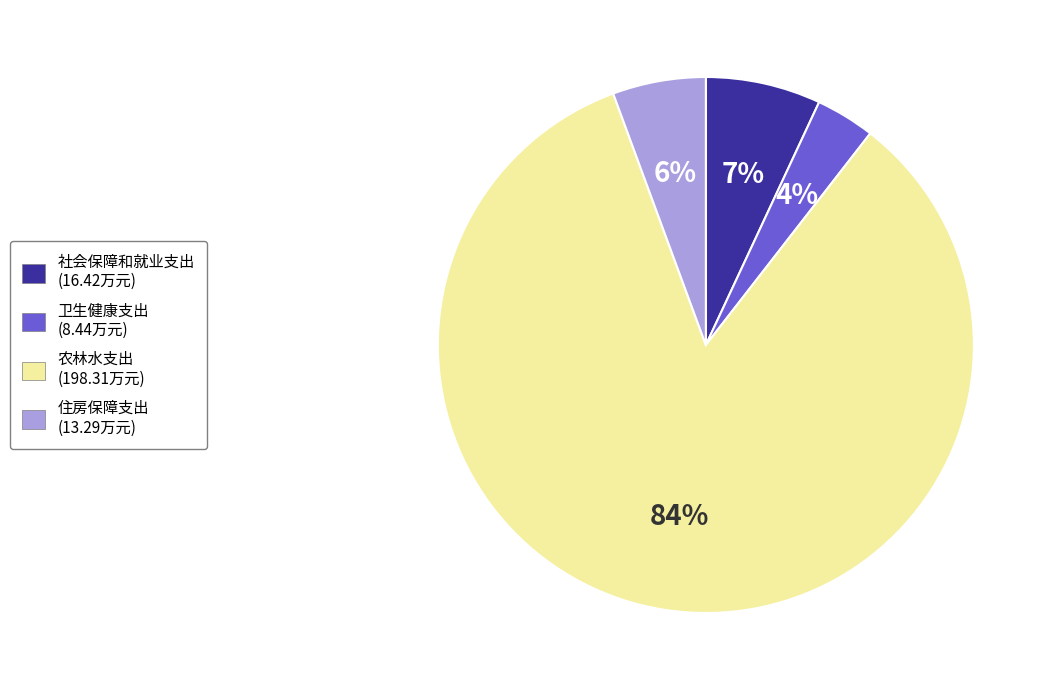

How many slices are in this pie chart?

4